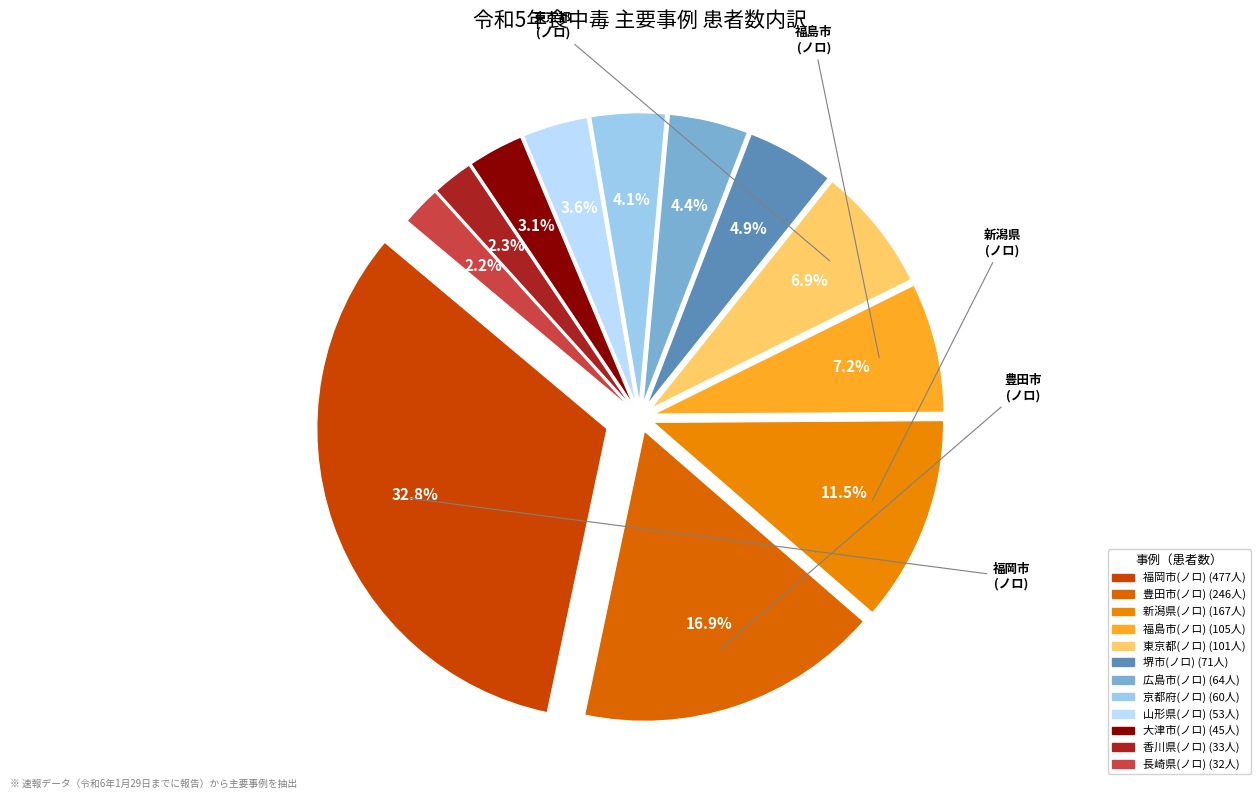

To the nearest percent, what portion does ウイルス-ノロウイルス(長崎県) represent?

2%